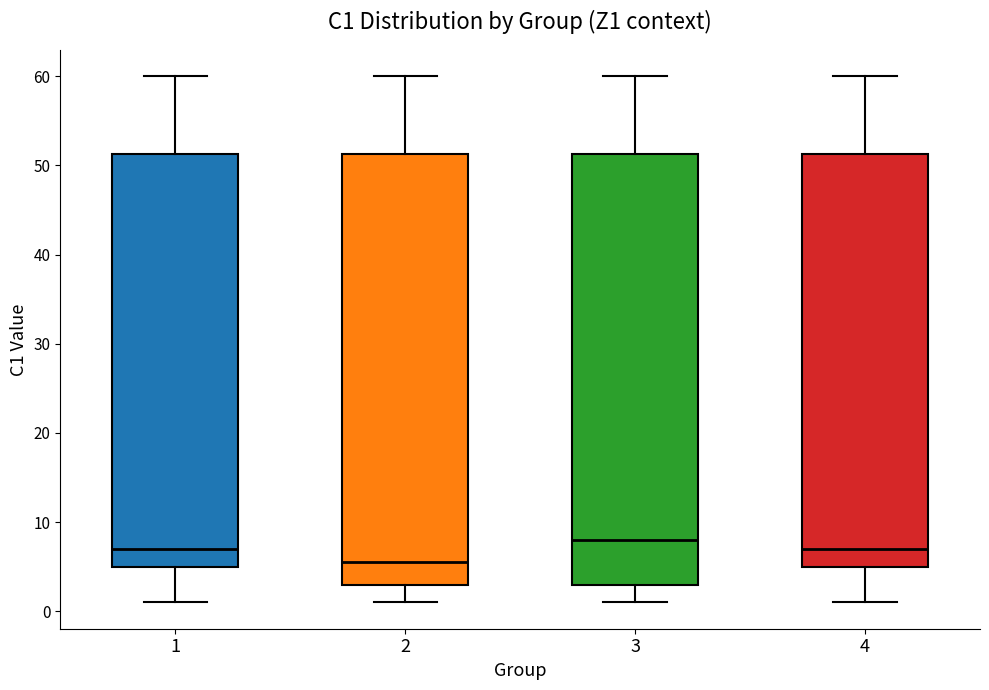

Which box's median line is the highest?

3